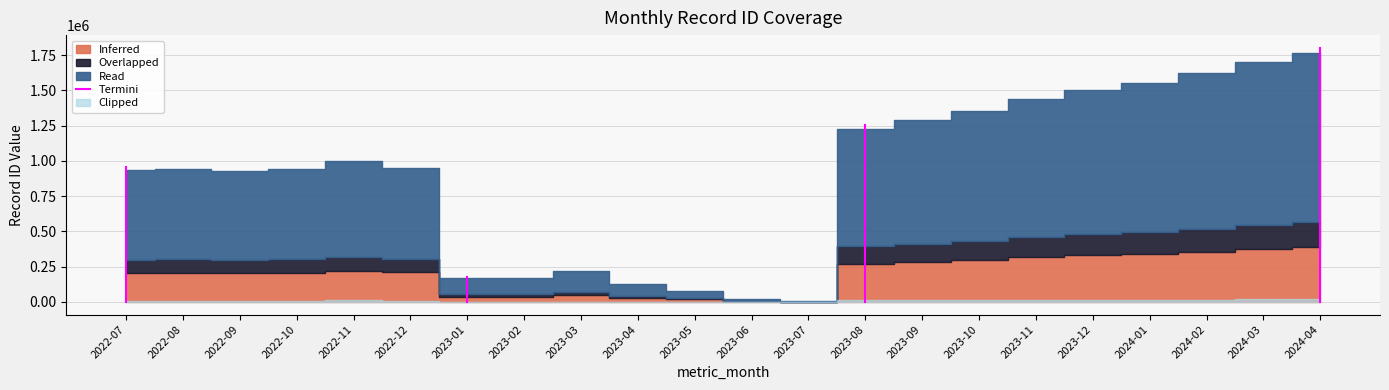

Is it true that the value at 2022-07 is 956066.4?

True